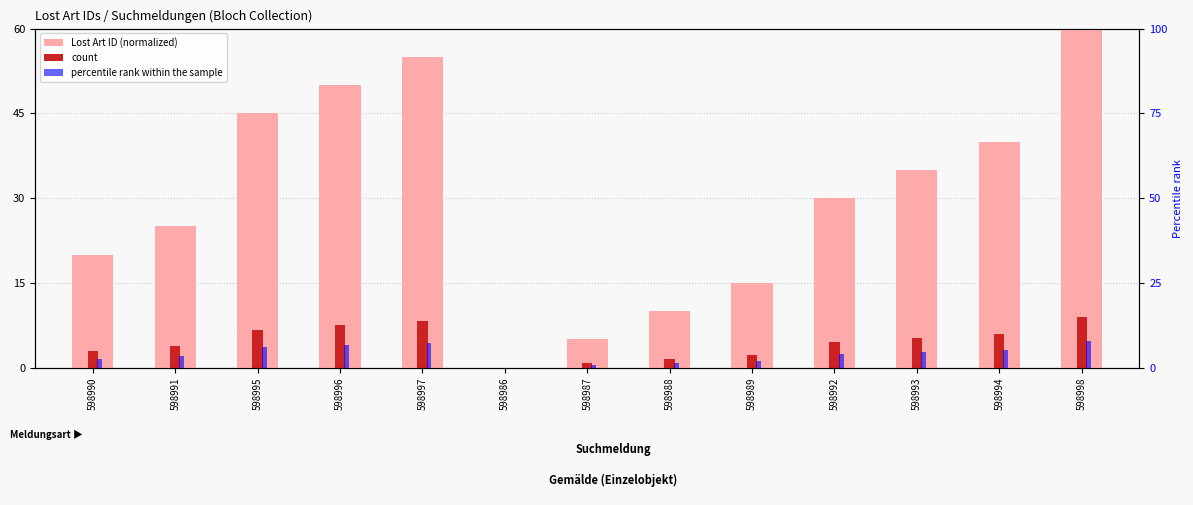

How many series are shown in this chart?

3